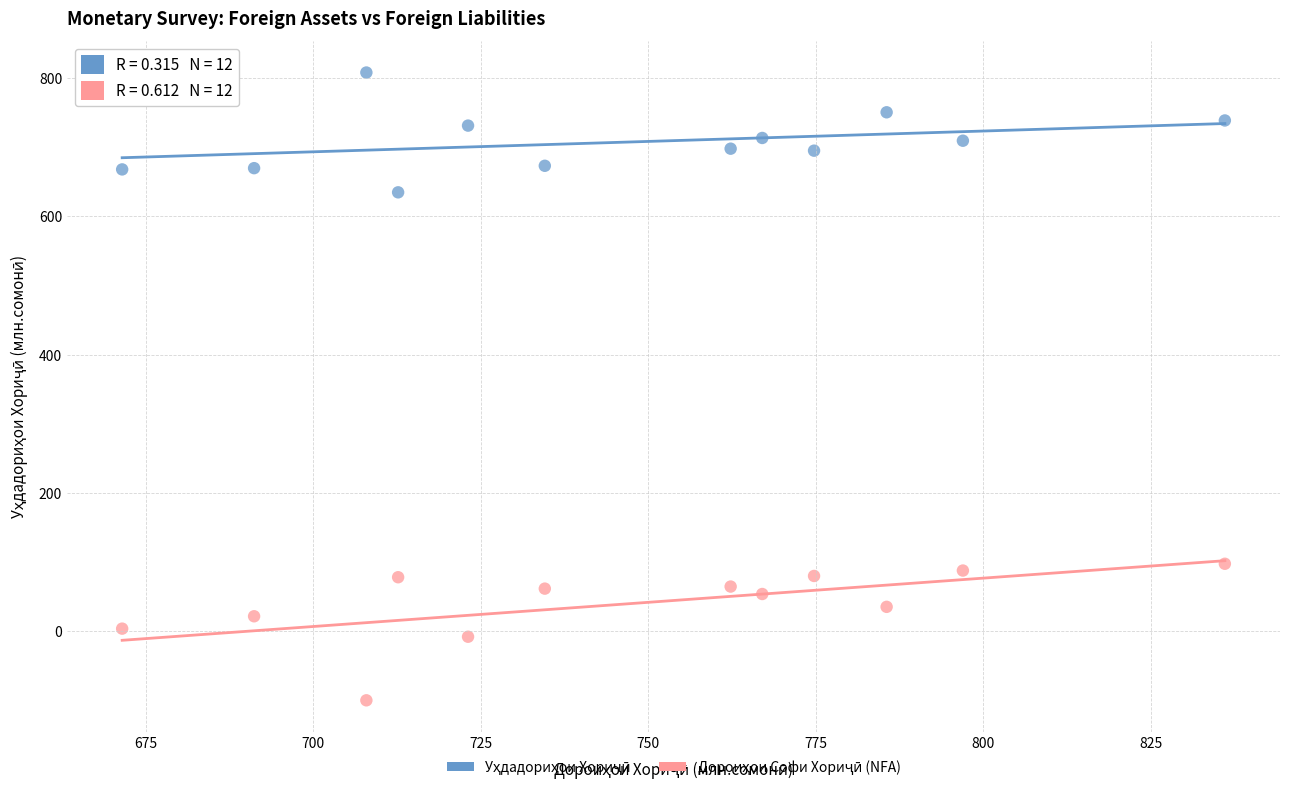

Across all data points, what is the range of X values (max minus min)?

164.6